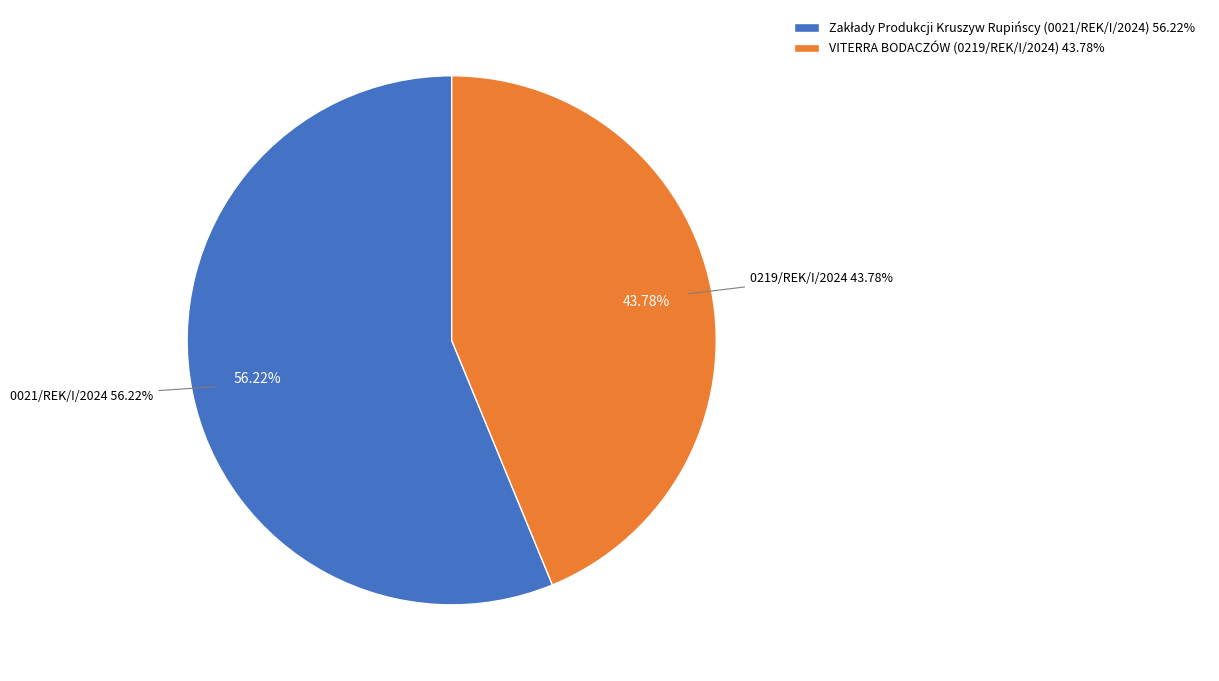

Which category has the smallest portion of the pie?

VITERRA BODACZÓW (0219/REK/I/2024)